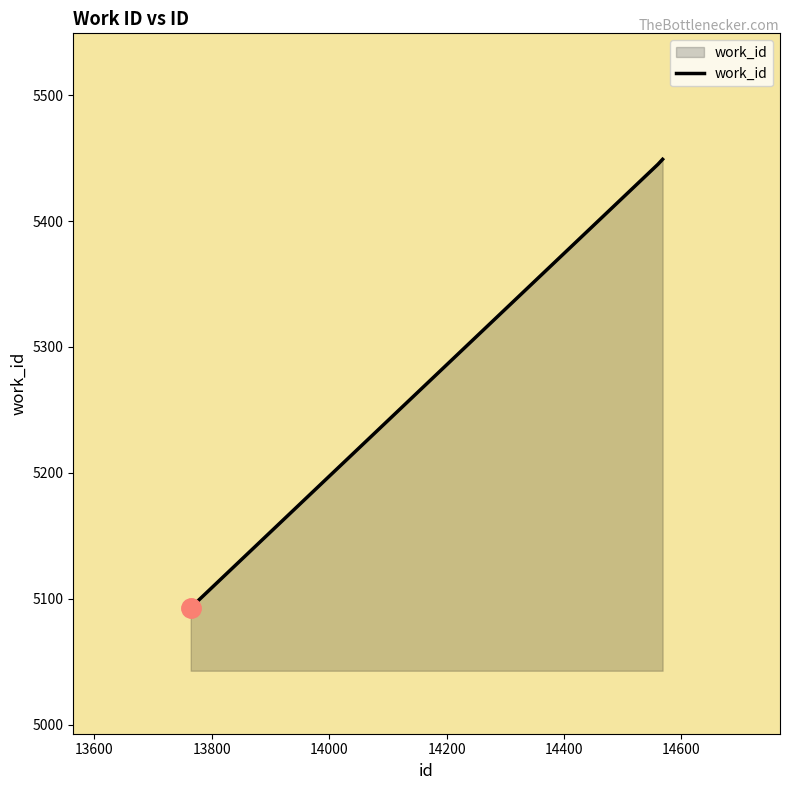

What is the maximum value shown in the chart?

5449